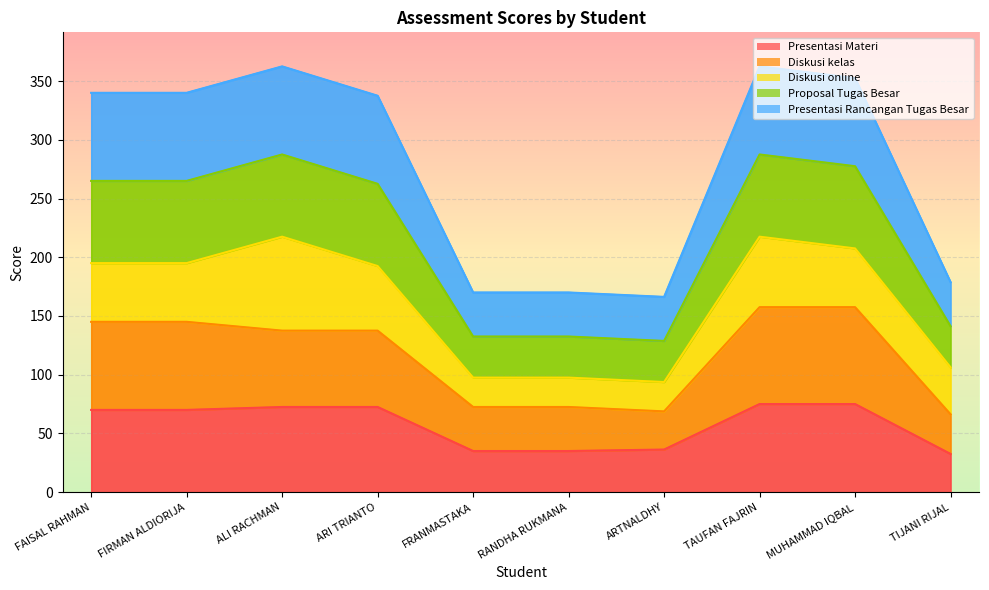

What is the label of the 8th point from the right?

ALI RACHMAN